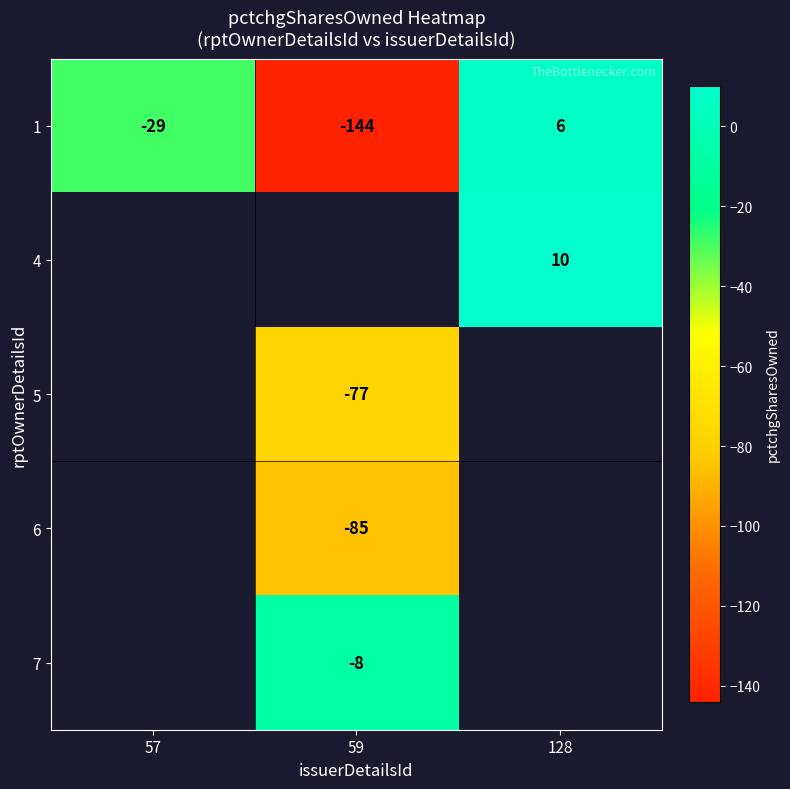

At how many categories does at least one series exceed -1?

1